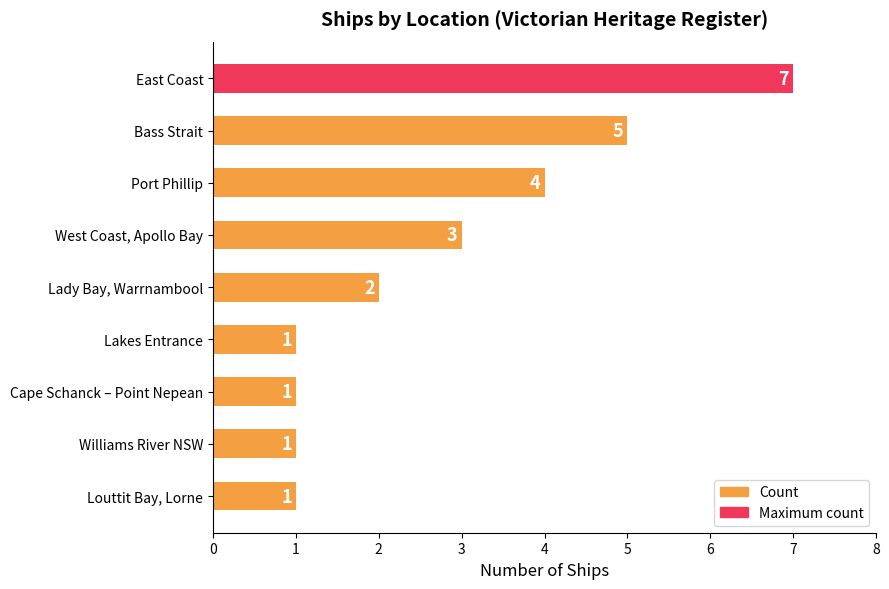

Does the chart contain any negative values?

No